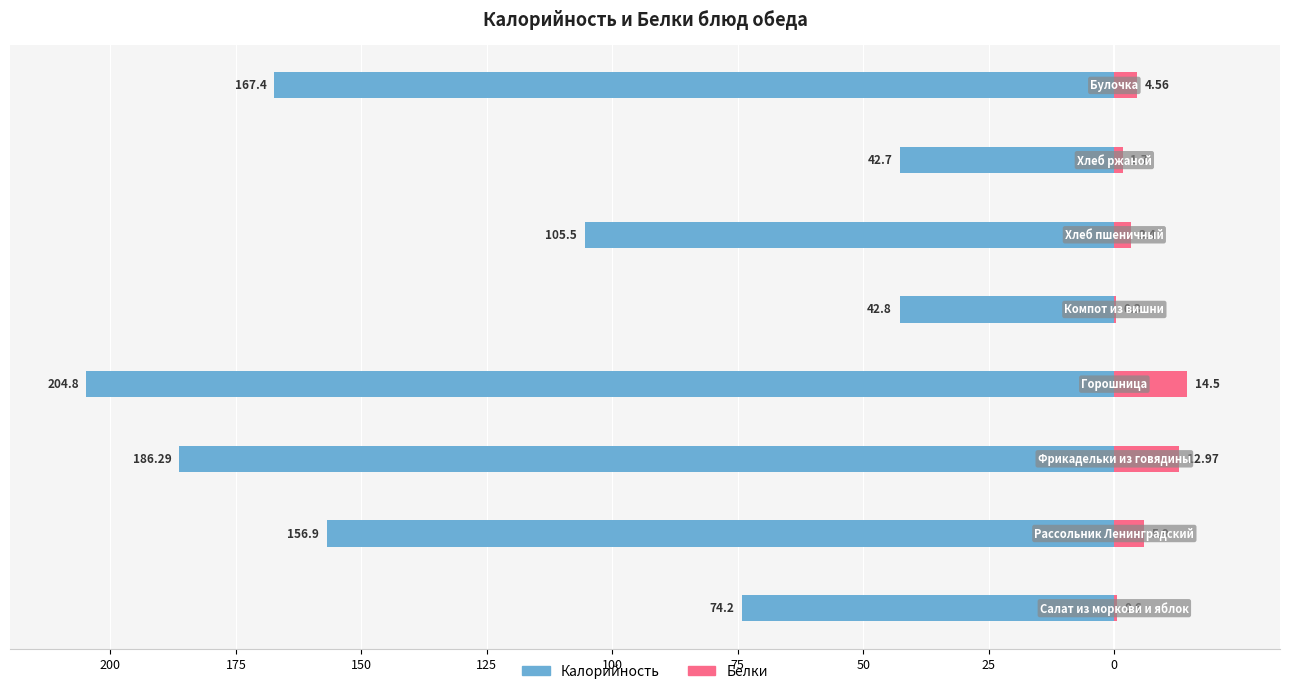

At how many categories does at least one series exceed -53?

8